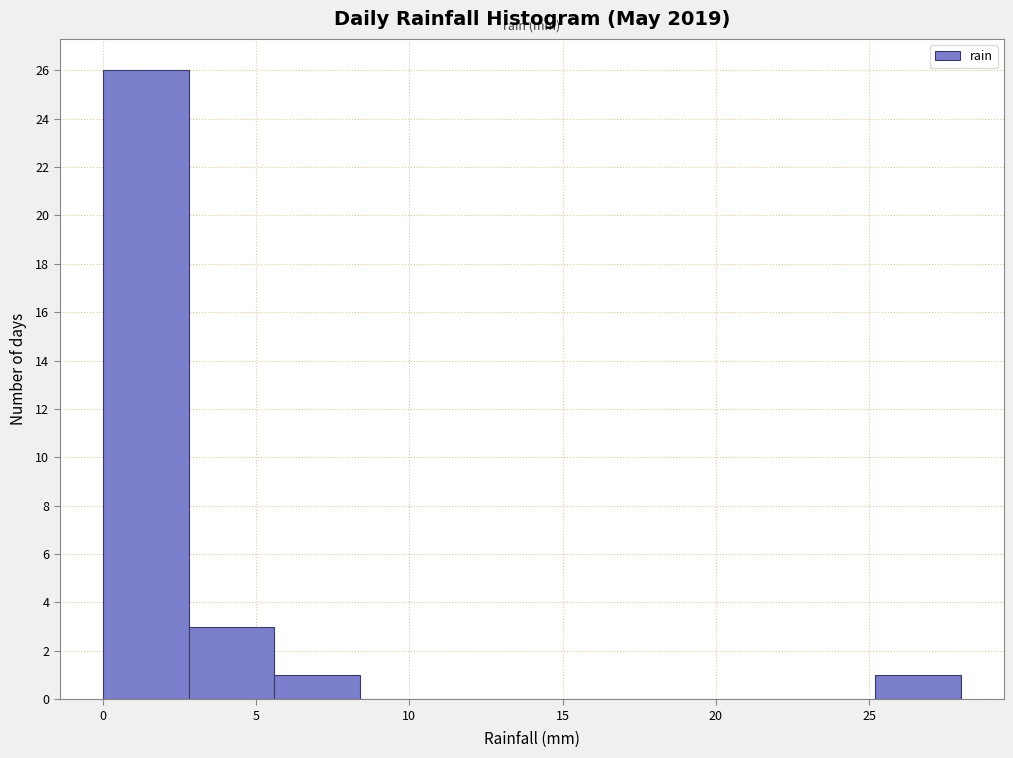

Reading left to right, list every bar in this chart as the range it spans on the x-axis followed by its height. Neither the bar edges nor the heights are printed on the chart, so give them approximately, as read against the axes.

0.0 to 2.8: 26
2.8 to 5.6: 3
5.6 to 8.4: 1
8.4 to 11.2: 0
11.2 to 14.0: 0
14.0 to 16.8: 0
16.8 to 19.6: 0
19.6 to 22.4: 0
22.4 to 25.2: 0
25.2 to 28.0: 1